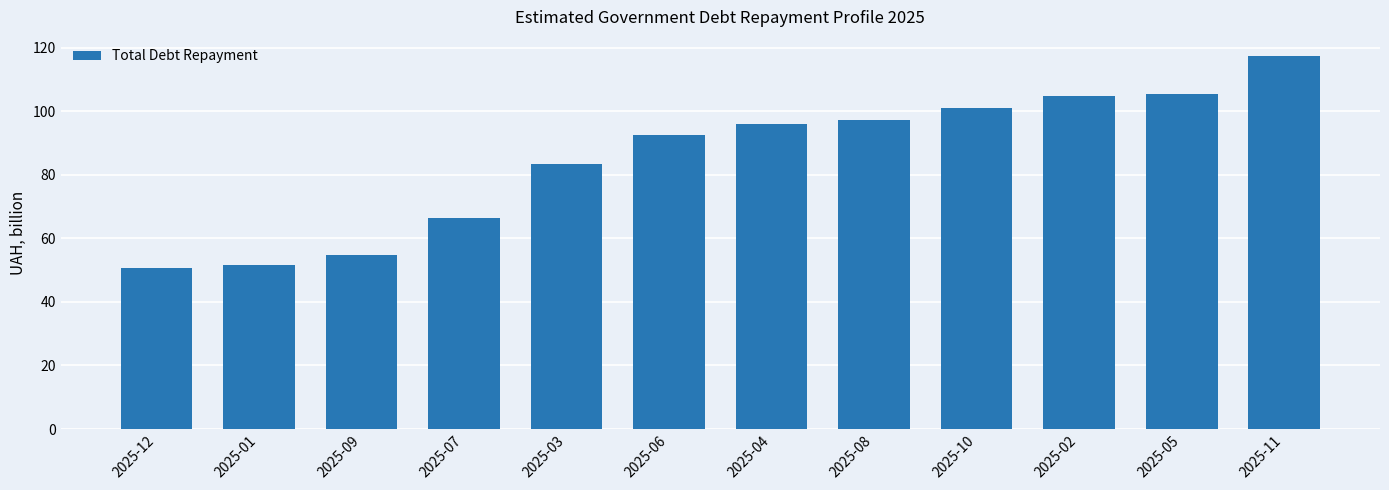

Are the bars horizontal?

No